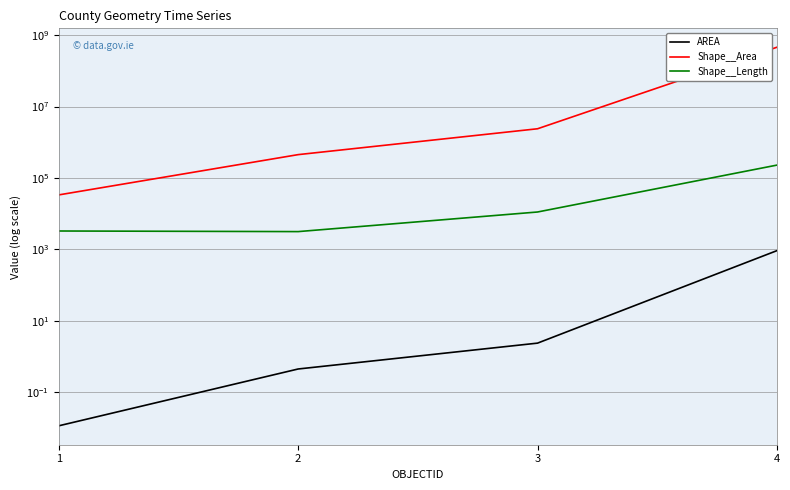

True or false: Shape__Length and AREA intersect in this chart.

False